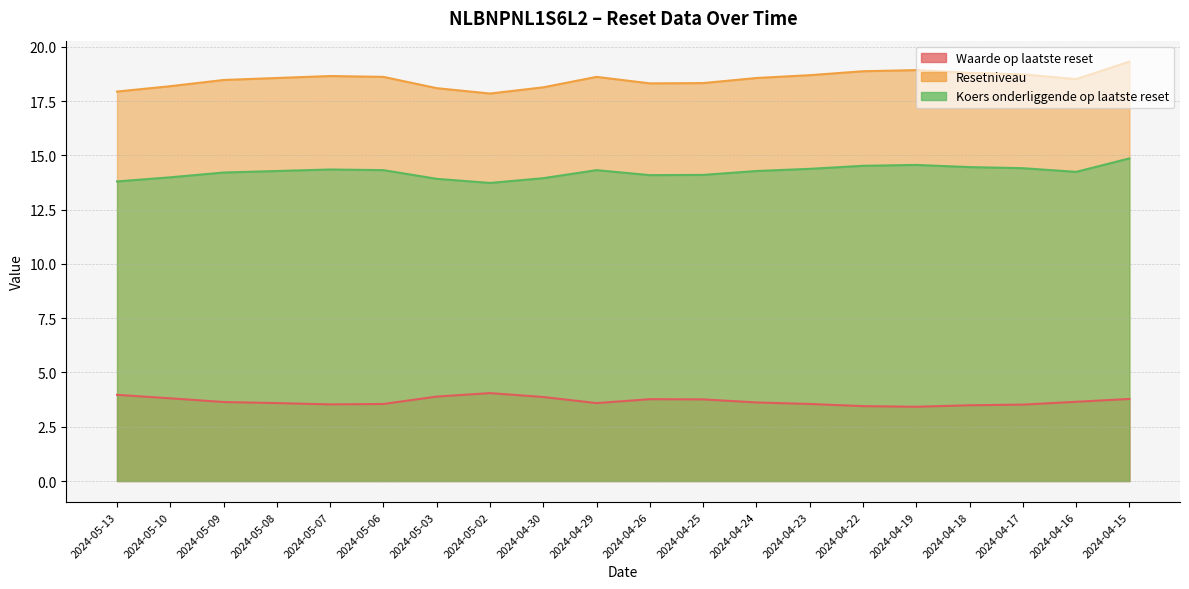

What is the sum of the Resetniveau values at 2024-04-25 and 2024-04-24?

28.4